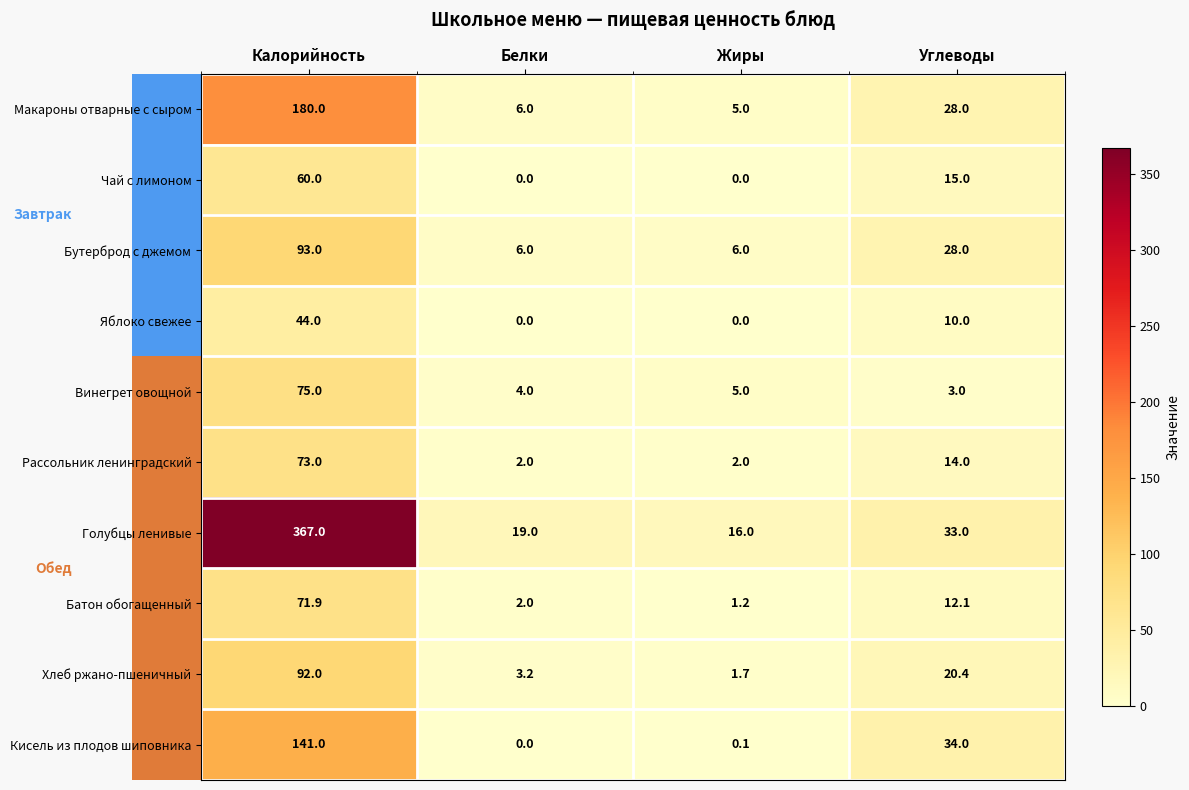

What is the difference between the highest and lowest values at Углеводы?

31.0